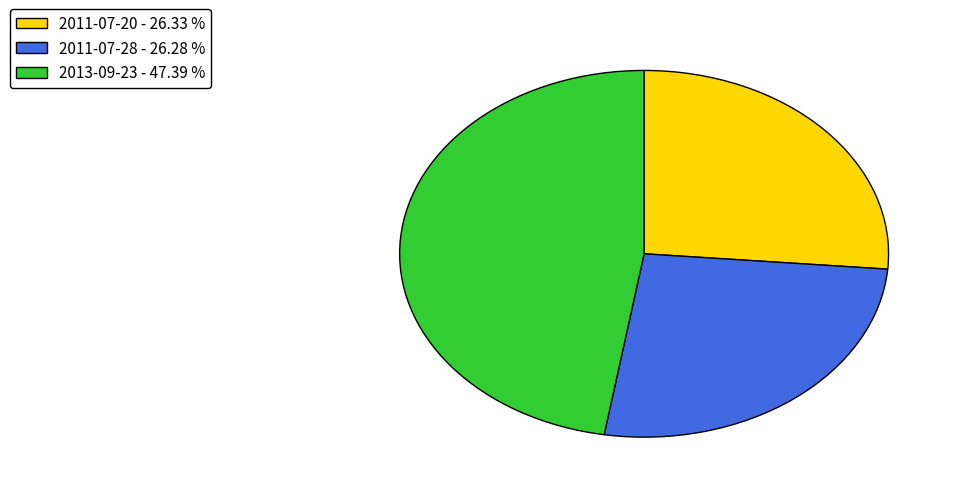

Does any single category account for the majority?

No